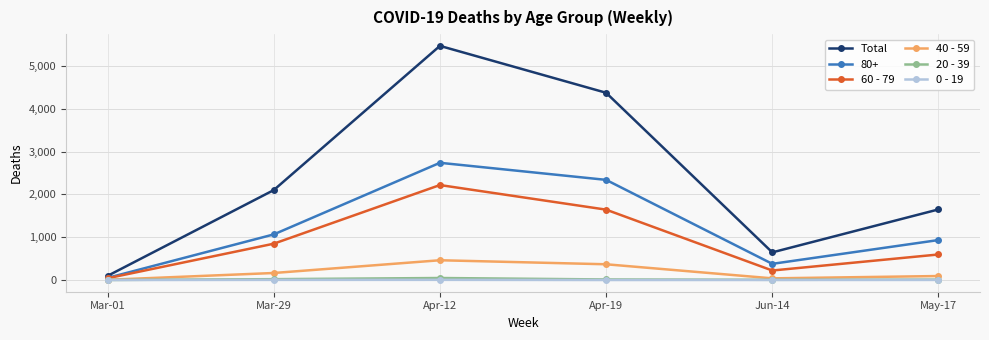

How many categories are shown in the chart?

6